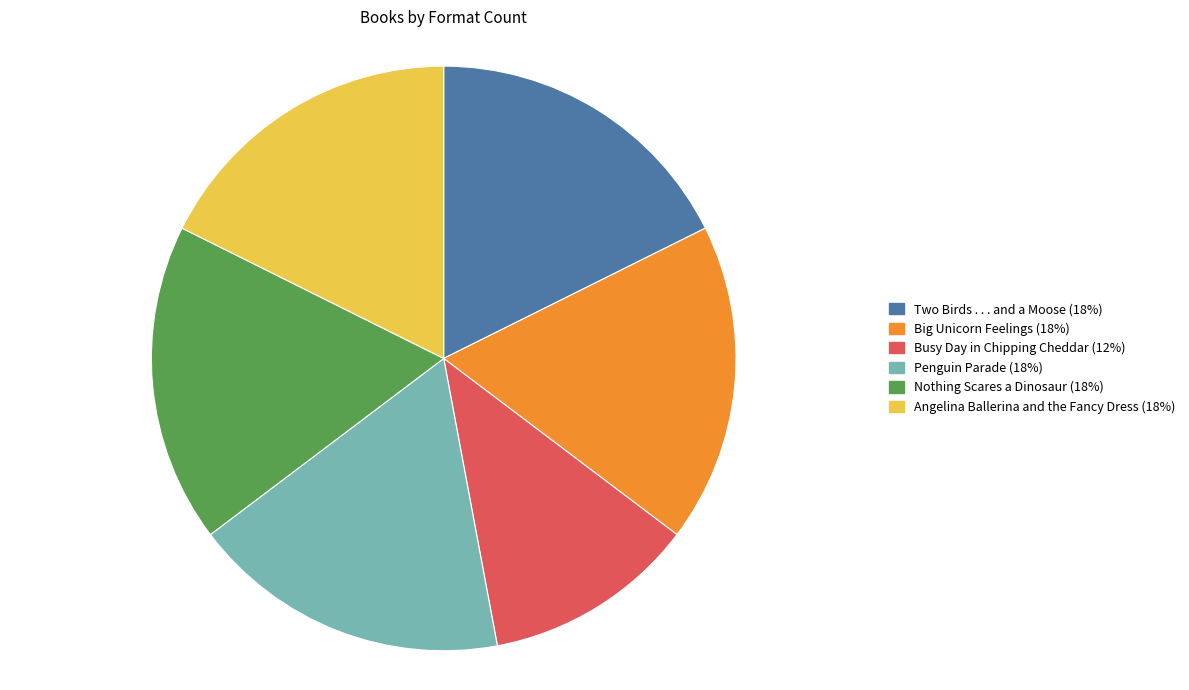

Approximately how many times larger is the value at Big Unicorn Feelings compared to Angelina Ballerina and the Fancy Dress?

1.0